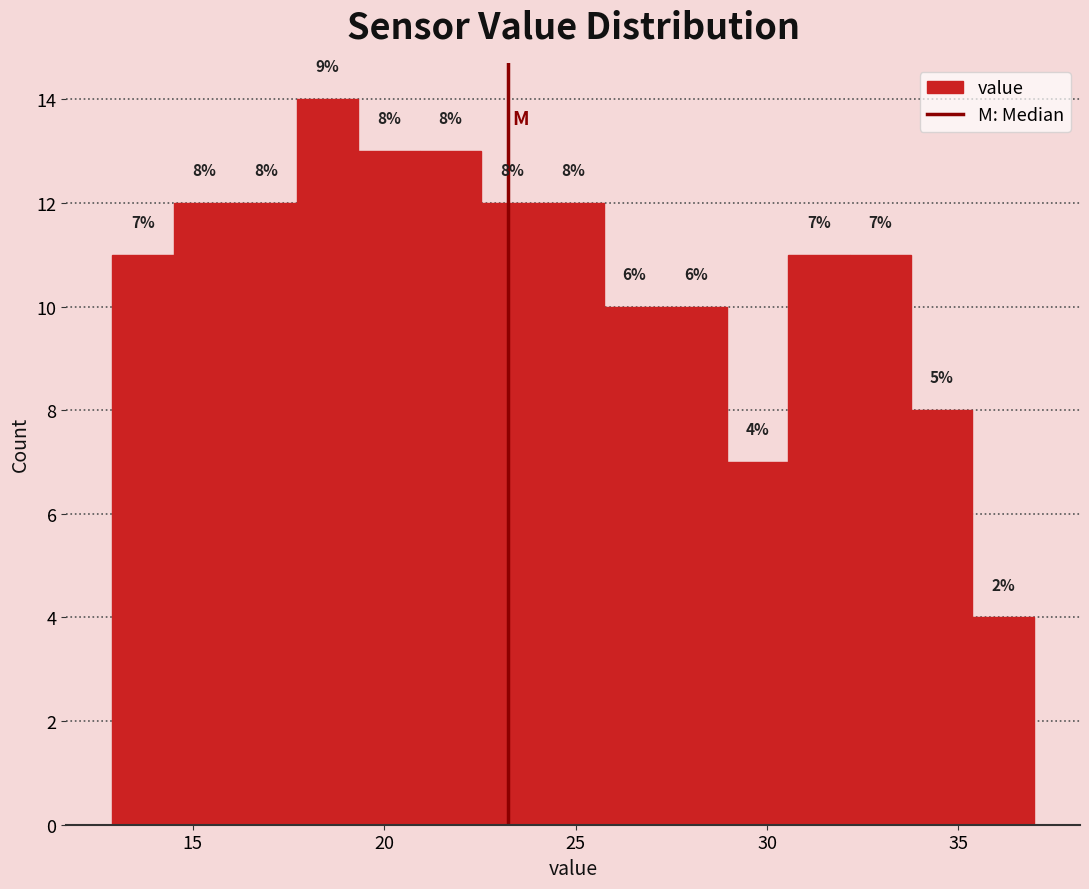

Around what value on the x-axis is the tallest bar? Give the approximate position of its centre, as read against the axis.

18.5